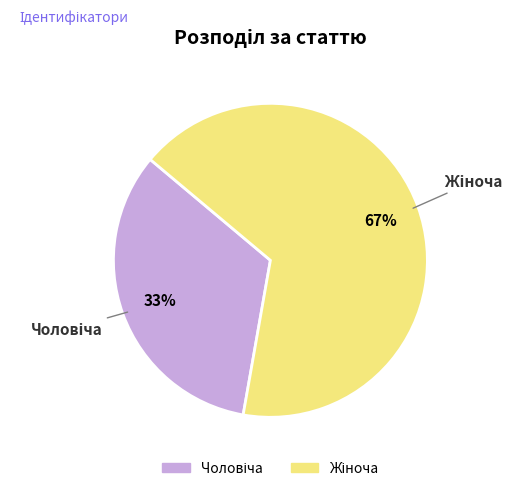

Is there any slice that represents more than half of the pie?

Yes